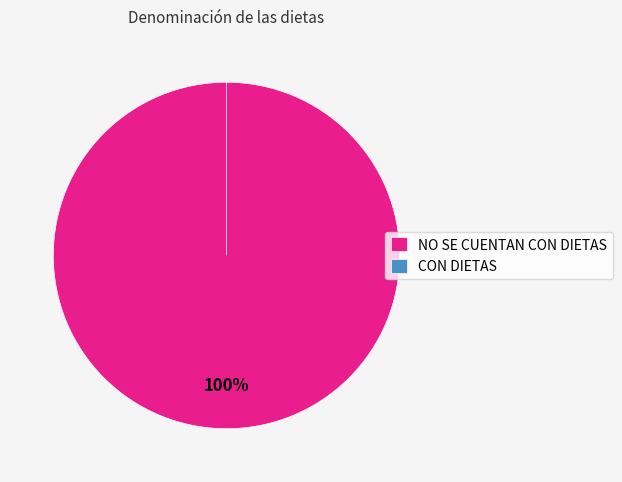

To the nearest percent, what portion does NO SE CUENTAN CON DIETAS represent?

100%